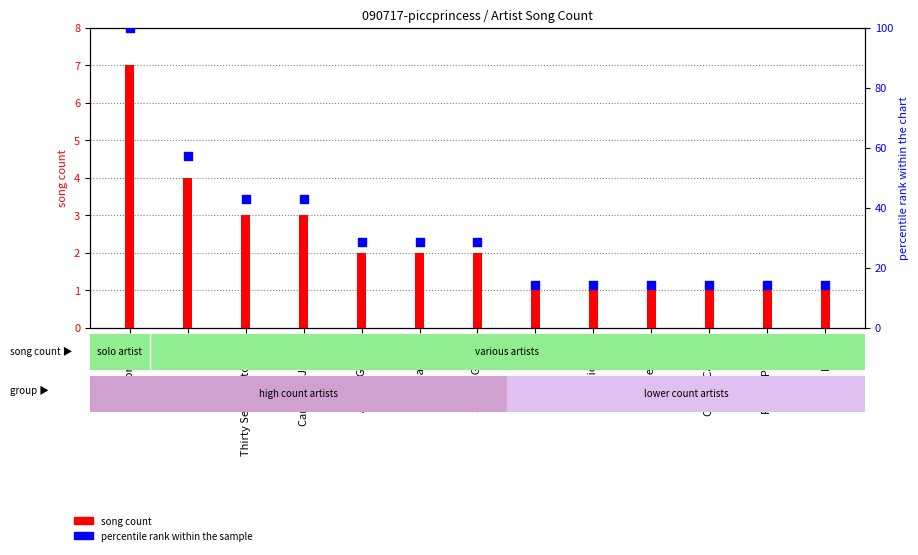

Which series contains the highest Y value?

percentile rank within the sample